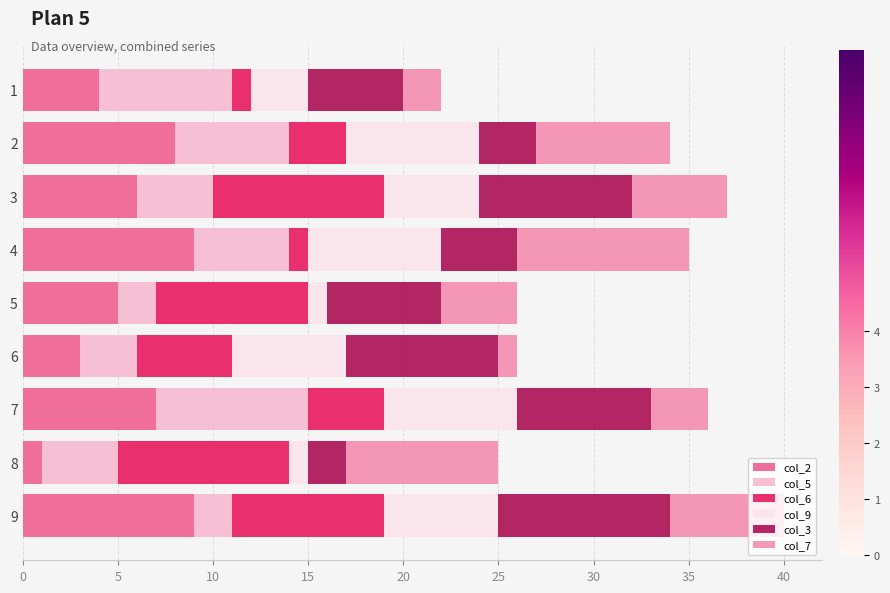

What are all the series names shown in the legend?

col_2, col_5, col_6, col_9, col_3, col_7